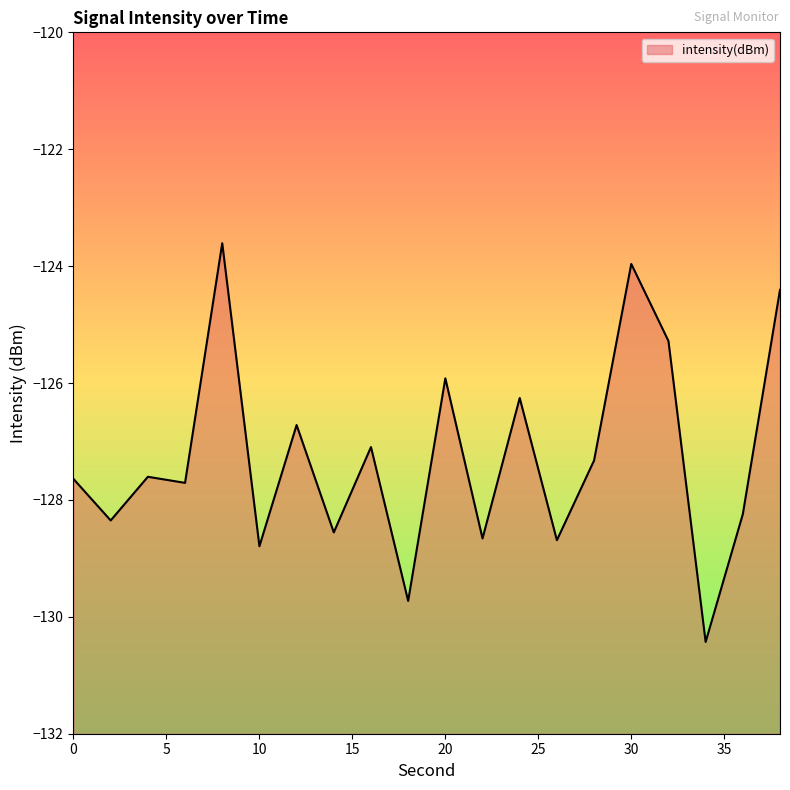

What is the approximate value at 8?

-123.6